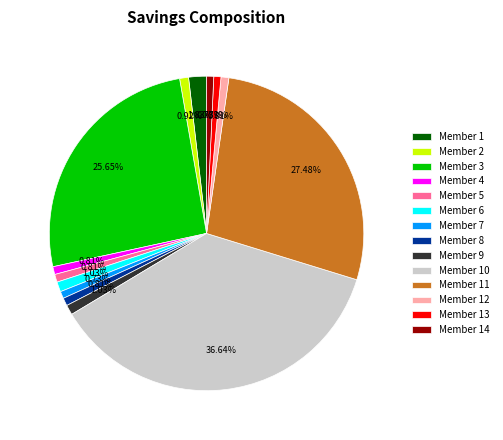

Between Member 3 and Member 5, which is larger?

Member 3